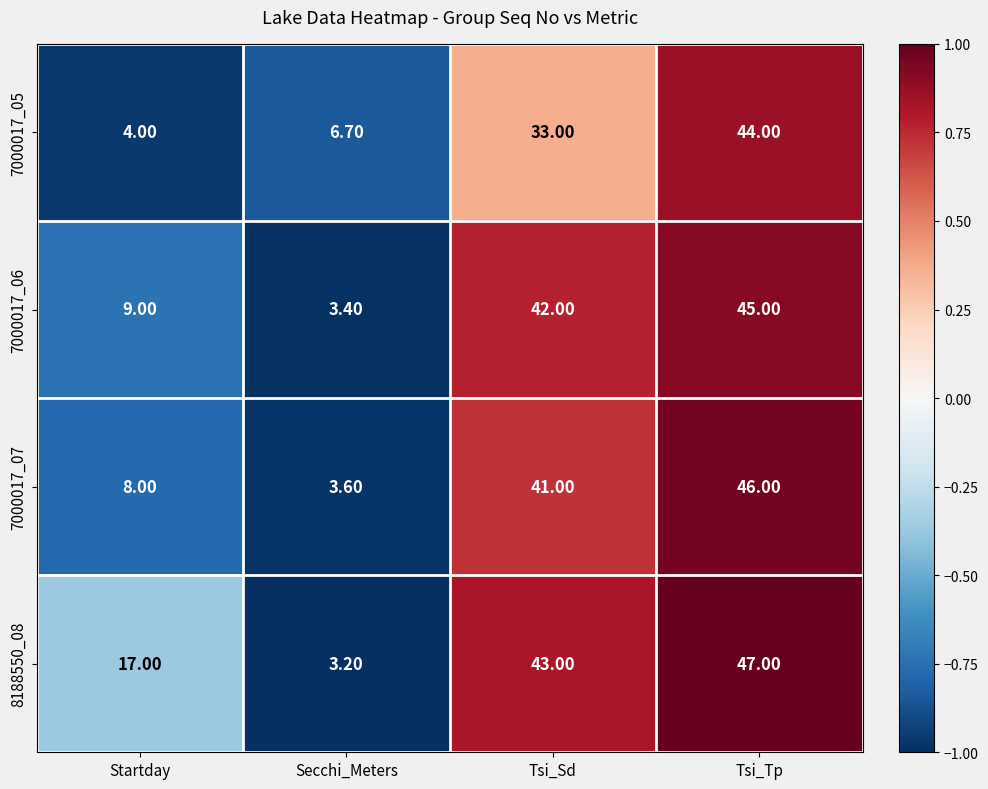

Which category has the lowest value in the 7000017_05 series?

Startday